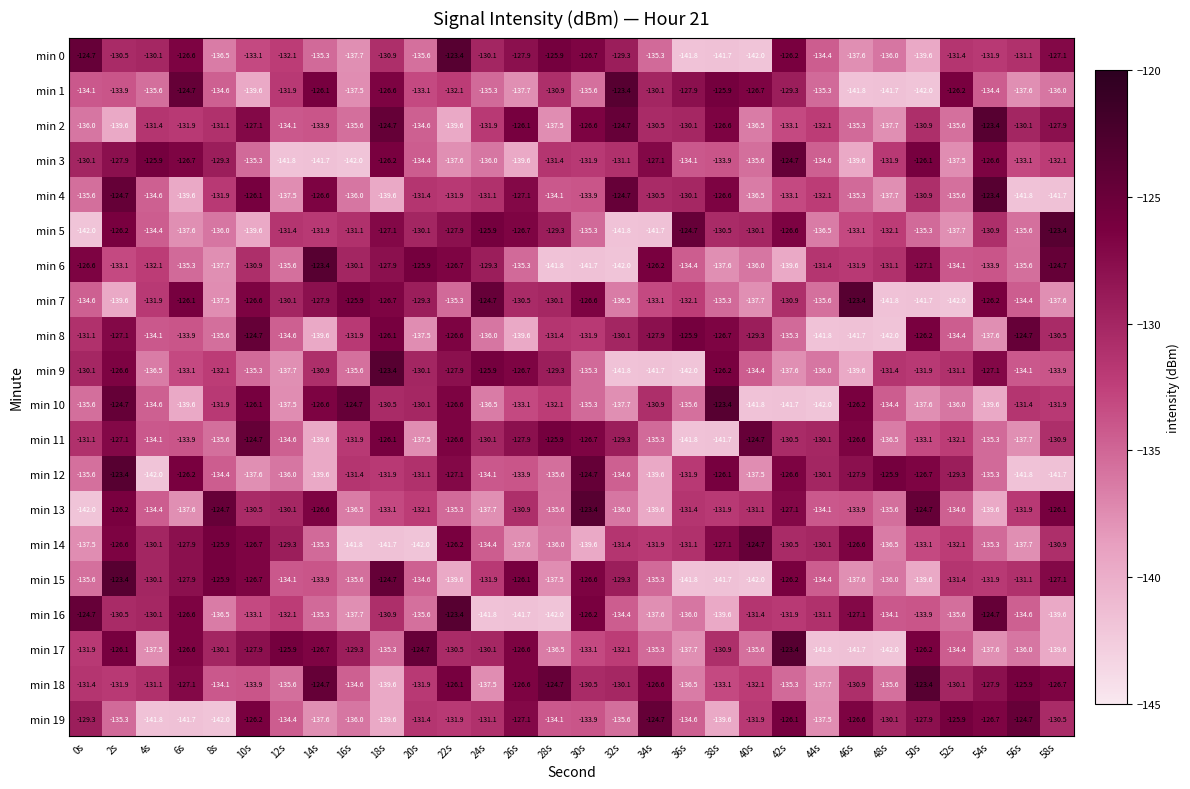

Is it true that min 8 equals -124.7 at 56s?

True